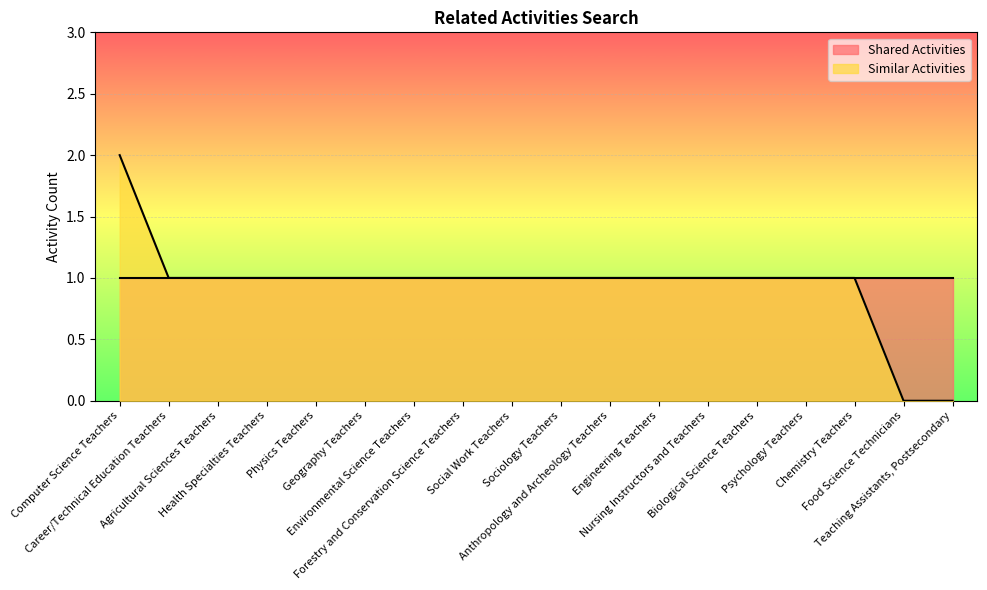

What is the value of the 10th point from the left?

1